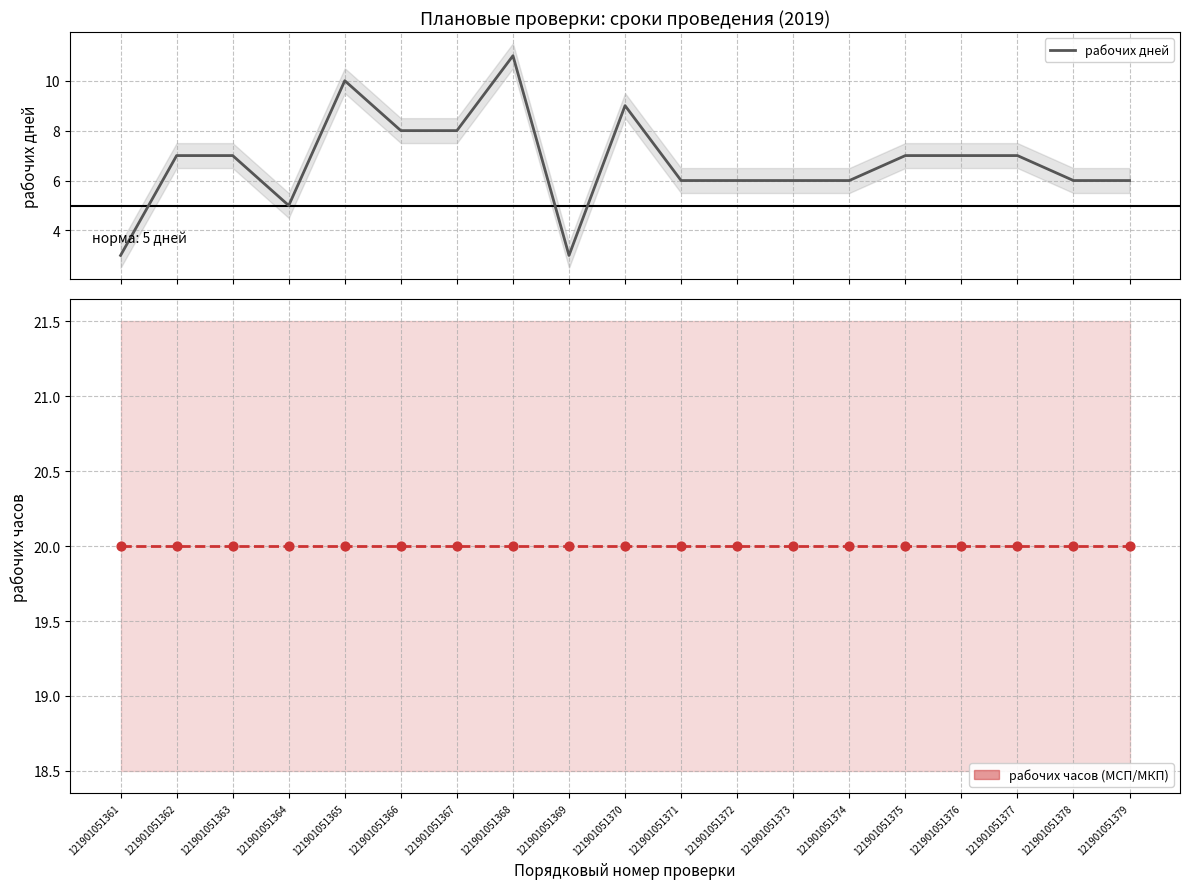

Which series has the widest spread of Y values?

рабочих дней